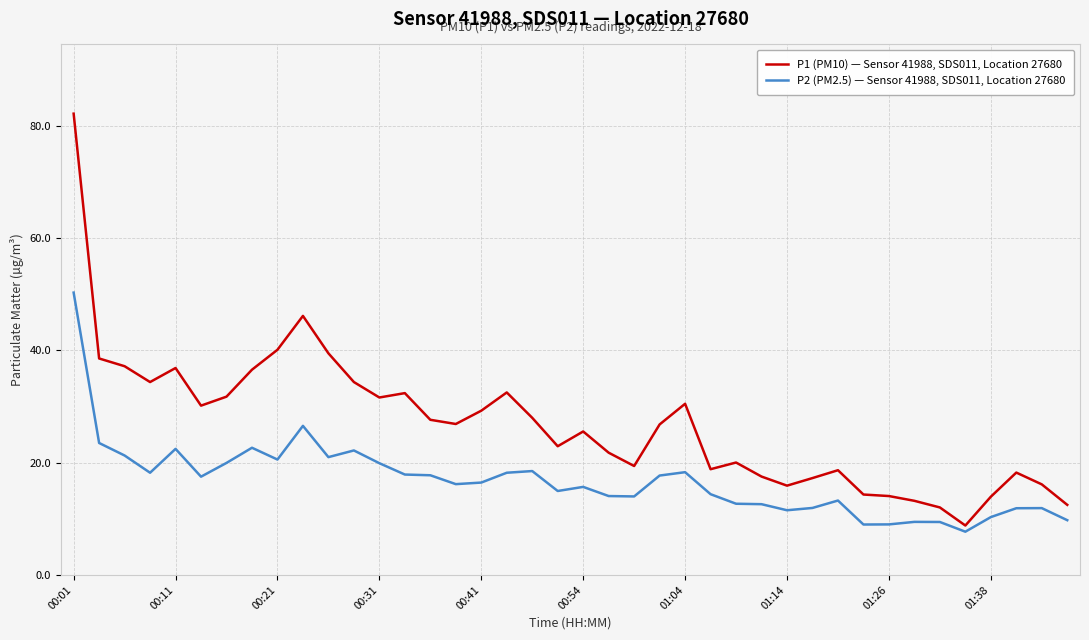

List the series in order of their overall mean, highest first.

P1 (PM10) — Sensor 41988, SDS011, Location 27680, P2 (PM2.5) — Sensor 41988, SDS011, Location 27680